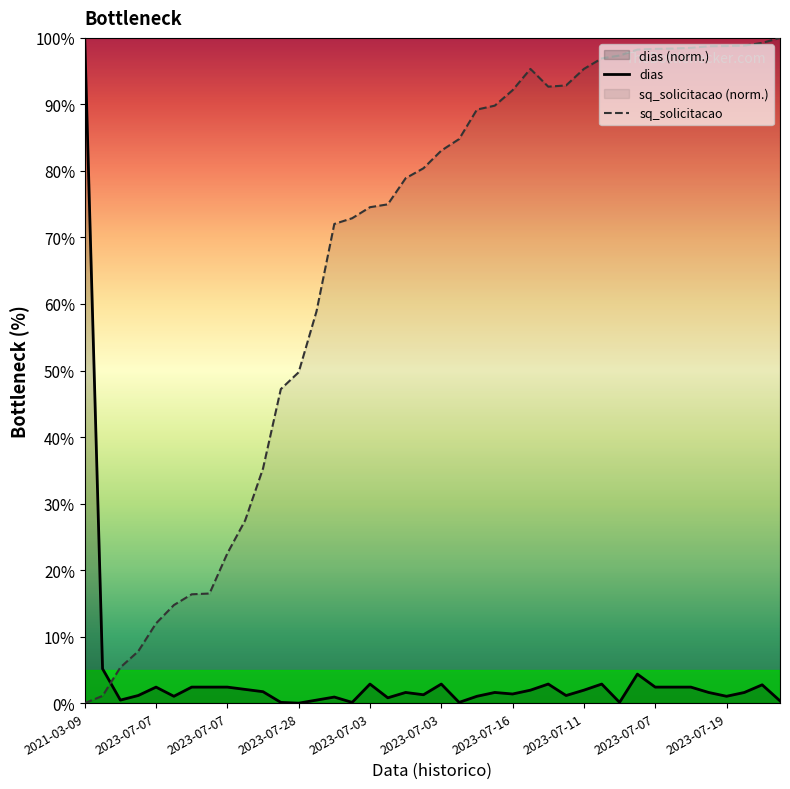

How many intersections are there between dias and sq_solicitacao?

1